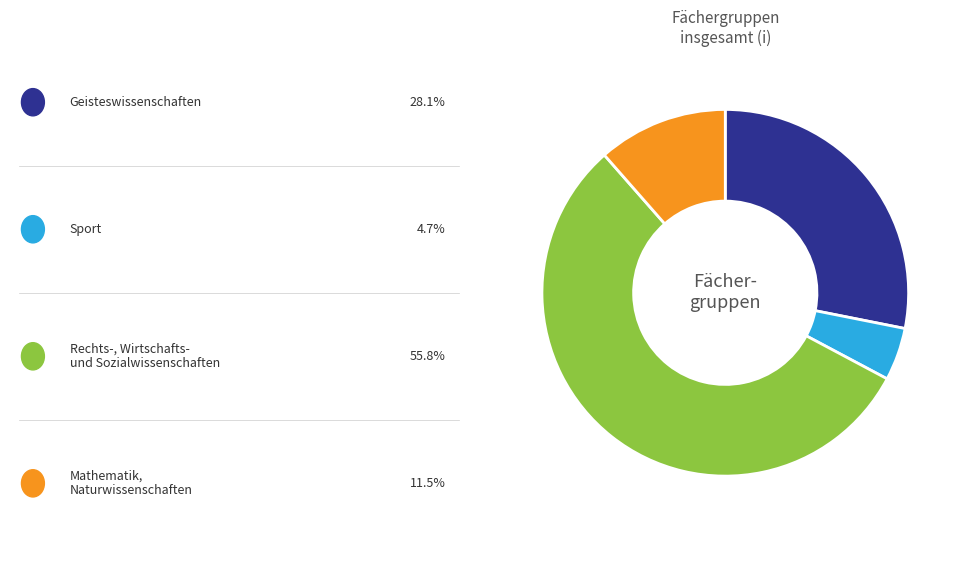

Is there a majority slice in this chart?

Yes